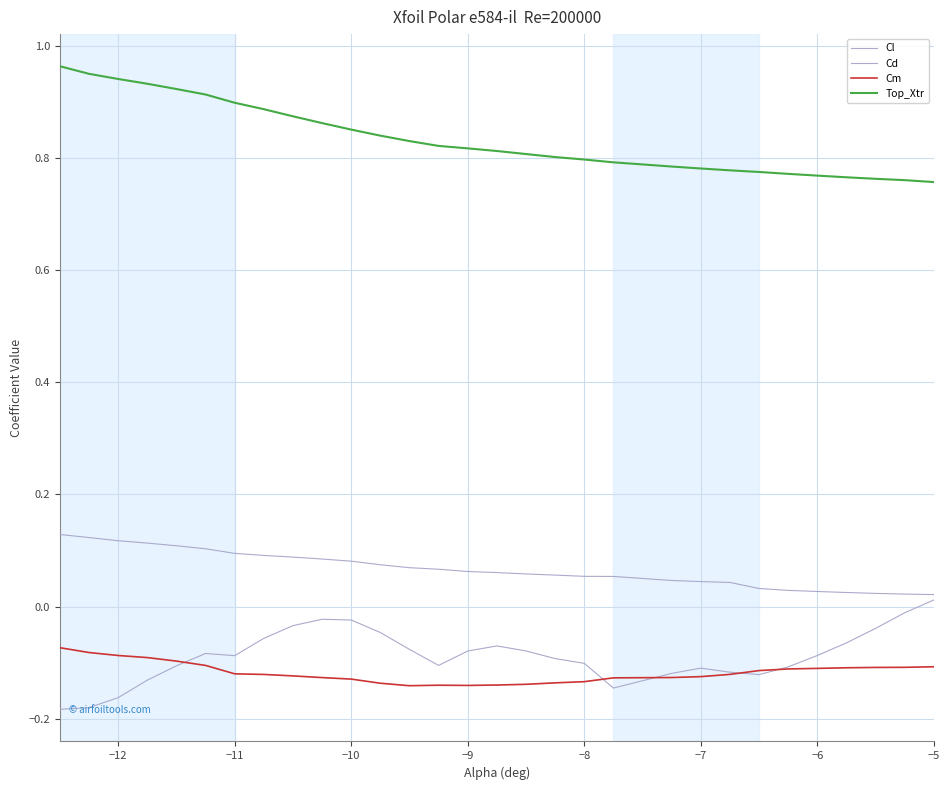

Does the chart display data point markers on the line(s)?

No